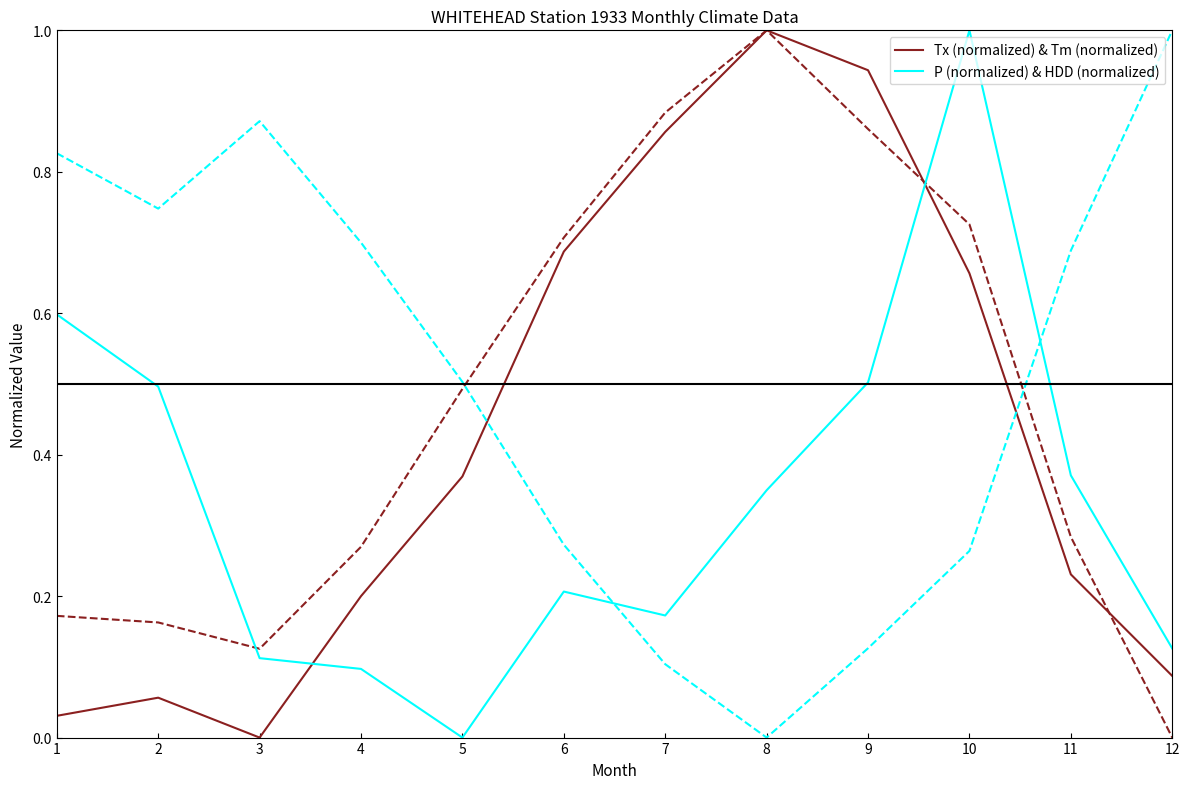

At which label does Tx (normalized) & Tm (normalized) reach its minimum?

3